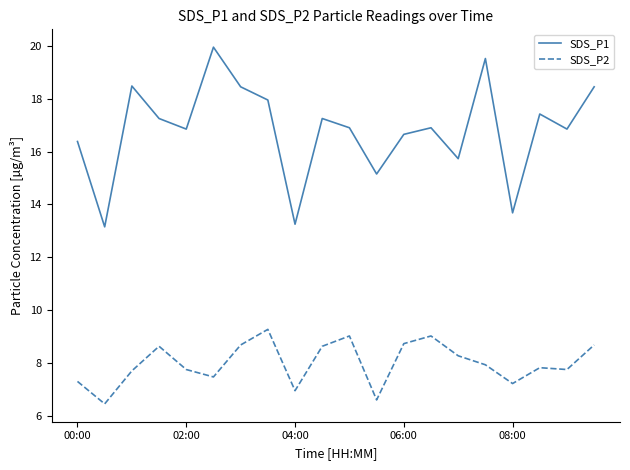

What is the minimum value for SDS_P1?

13.2